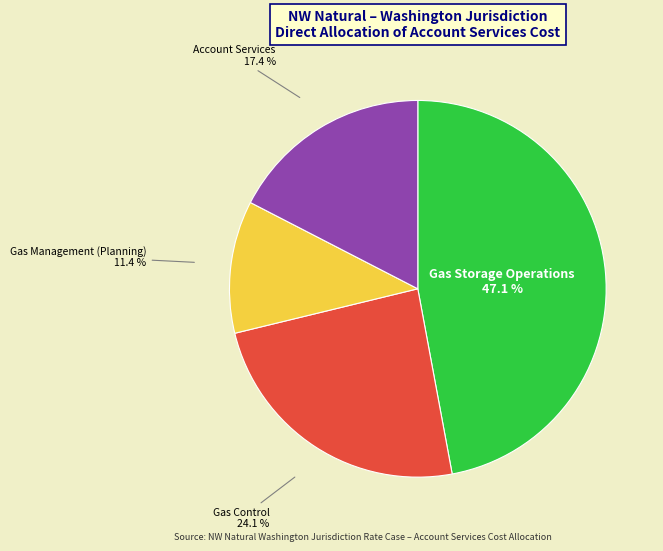

How many slices are in this pie chart?

4